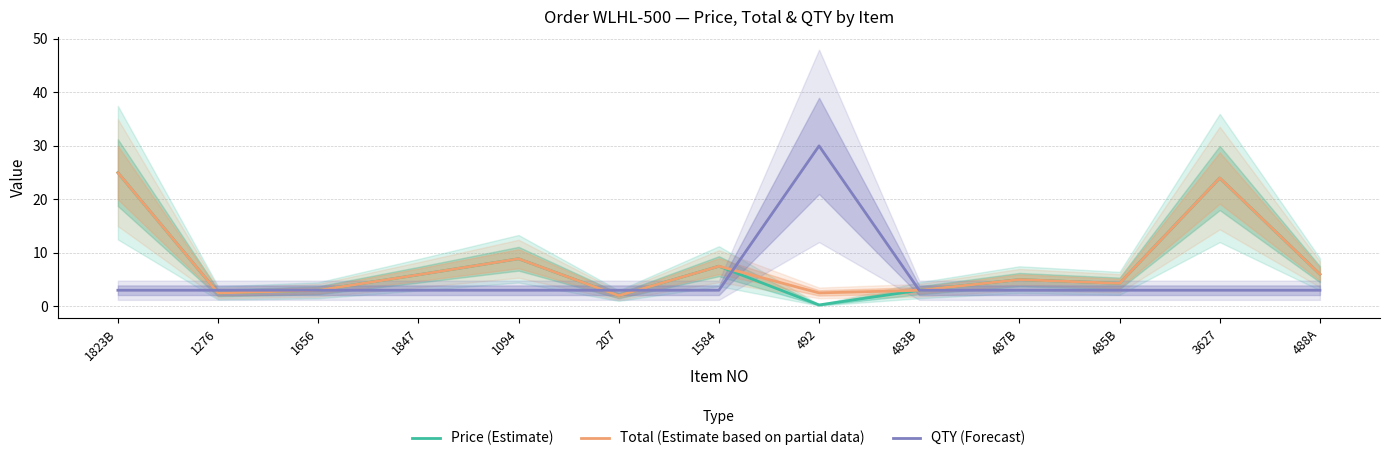

How many data points in Price (Estimate) are above 4?

8